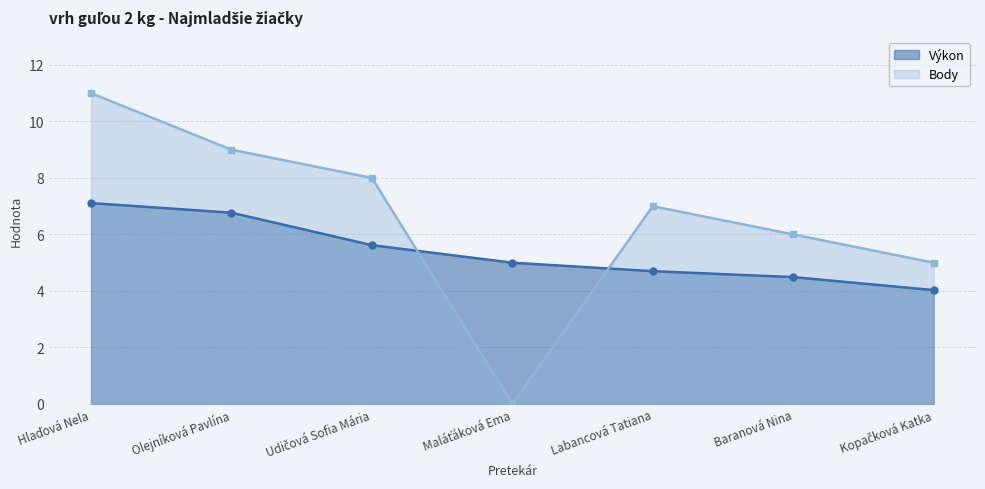

Reading left to right, what are all the values shown in this chart?

Výkon: Hlaďová Nela=7.1	Olejníková Pavlína=6.8	Udičová Sofia Mária=5.6	Maláťáková Ema=5.0	Labancová Tatiana=4.7	Baranová Nina=4.5	Kopačková Katka=4.0
Body: Hlaďová Nela=11.0	Olejníková Pavlína=9.0	Udičová Sofia Mária=8.0	Maláťáková Ema=0.0	Labancová Tatiana=7.0	Baranová Nina=6.0	Kopačková Katka=5.0